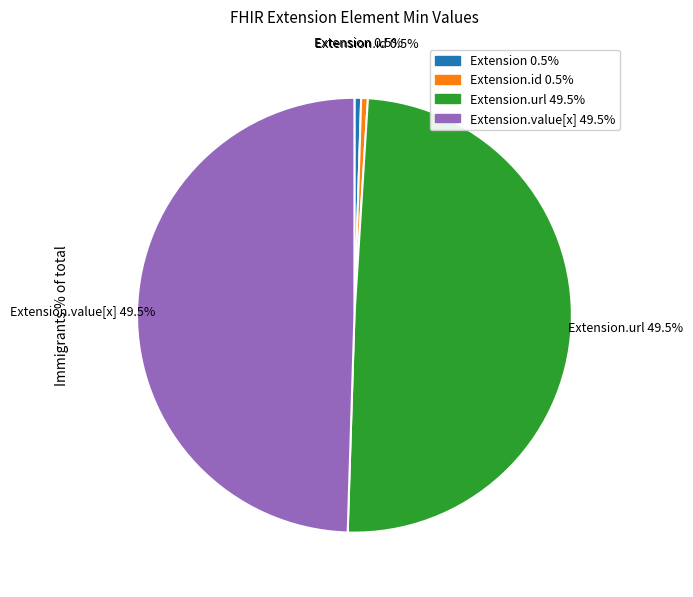

How many slices are in this pie chart?

4